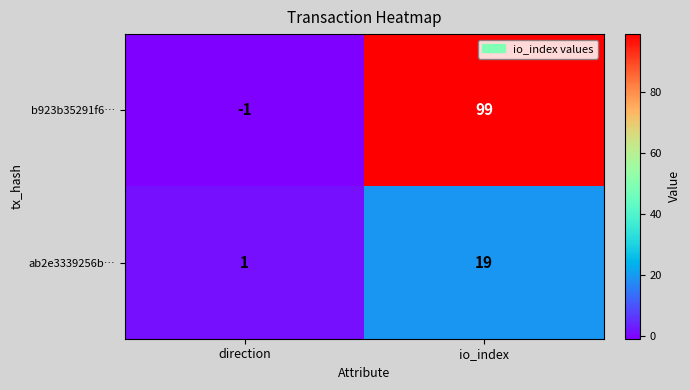

Is the value of ab2e3339256b… at direction greater than the value of b923b35291f6… at io_index?

No